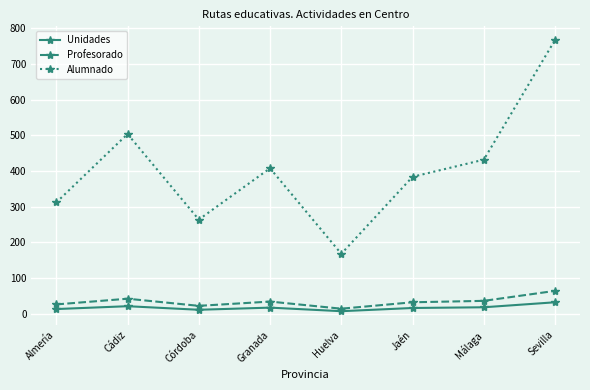

Which series has the largest range (max minus min)?

Alumnado